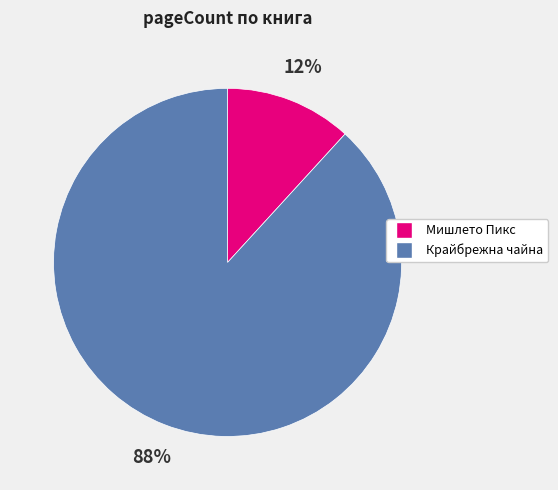

How many slices are in this pie chart?

2